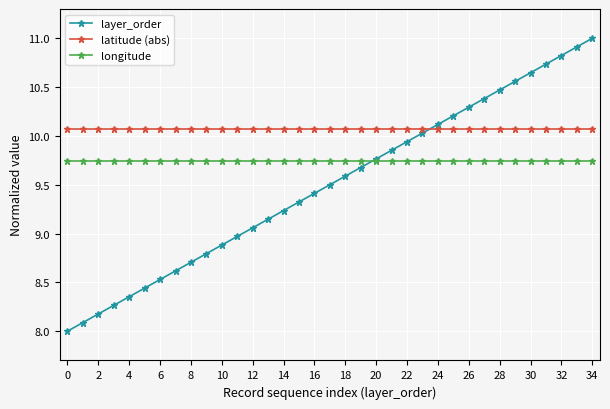

How many series are shown in this chart?

3